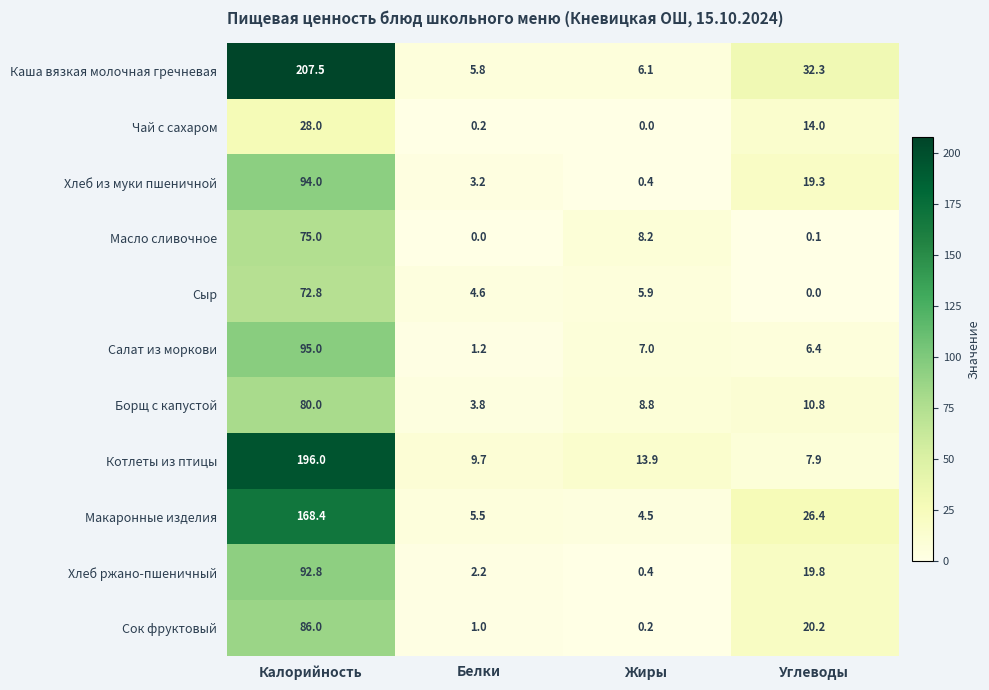

Which series has the largest total across all categories?

Каша вязкая молочная гречневая